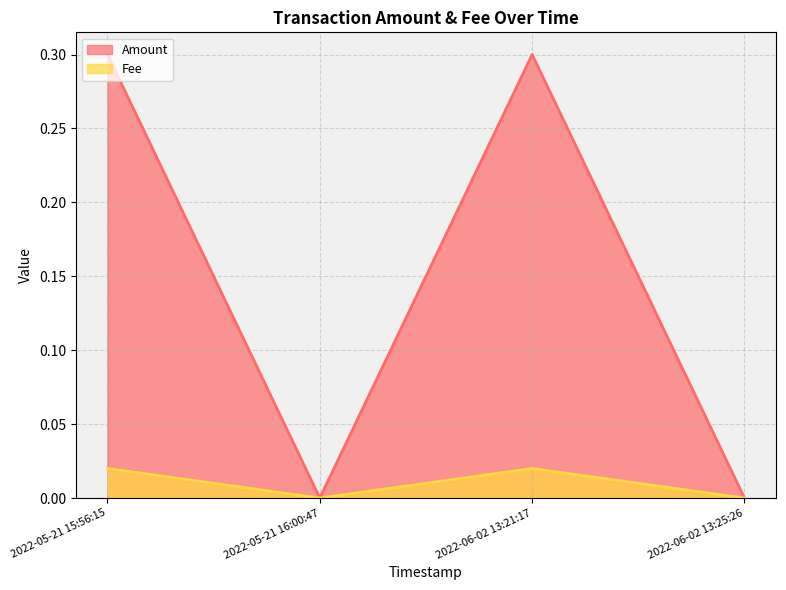

How many Amount values are between 0 and 1?

4